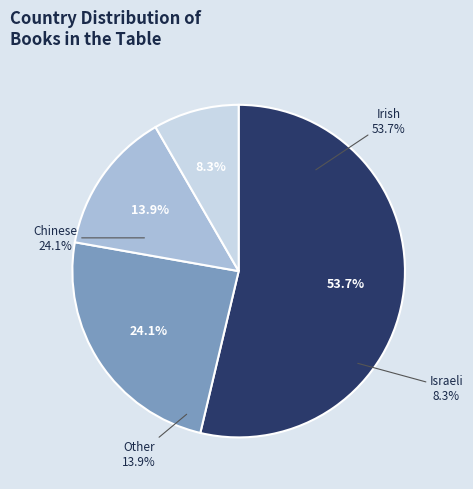

What is the majority slice?

Irish